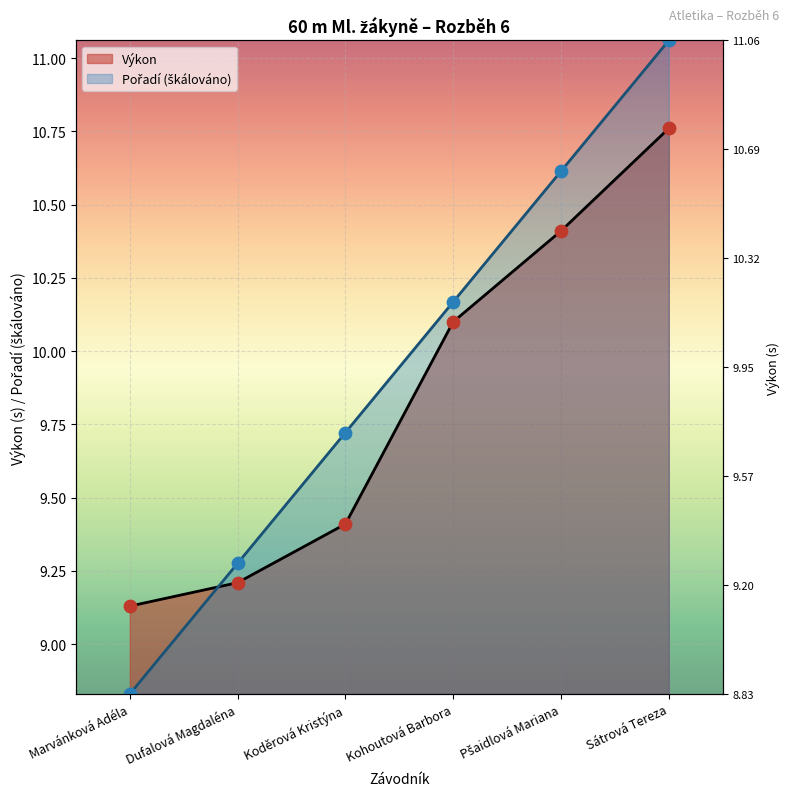

Which series reaches the minimum Y coordinate?

Pořadí